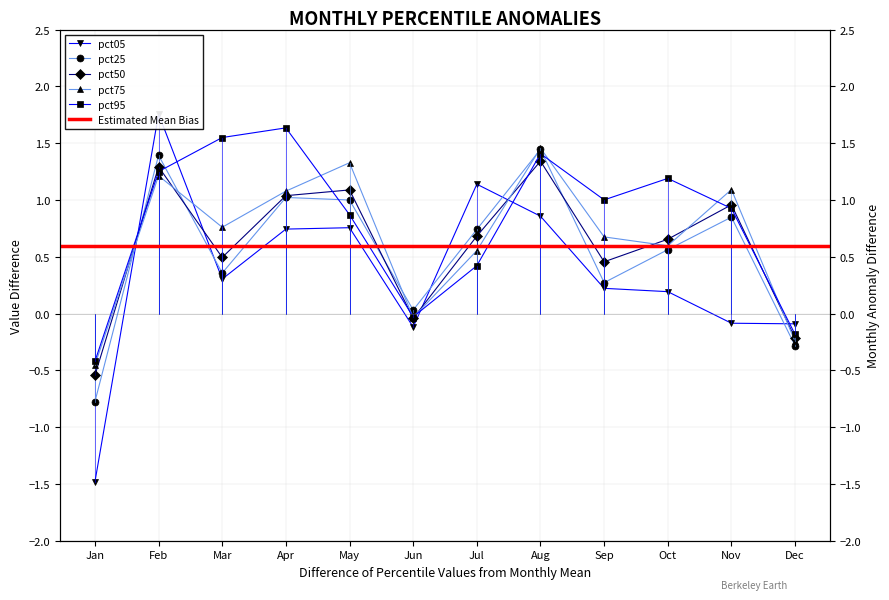

At how many categories does at least one series exceed 1?

9